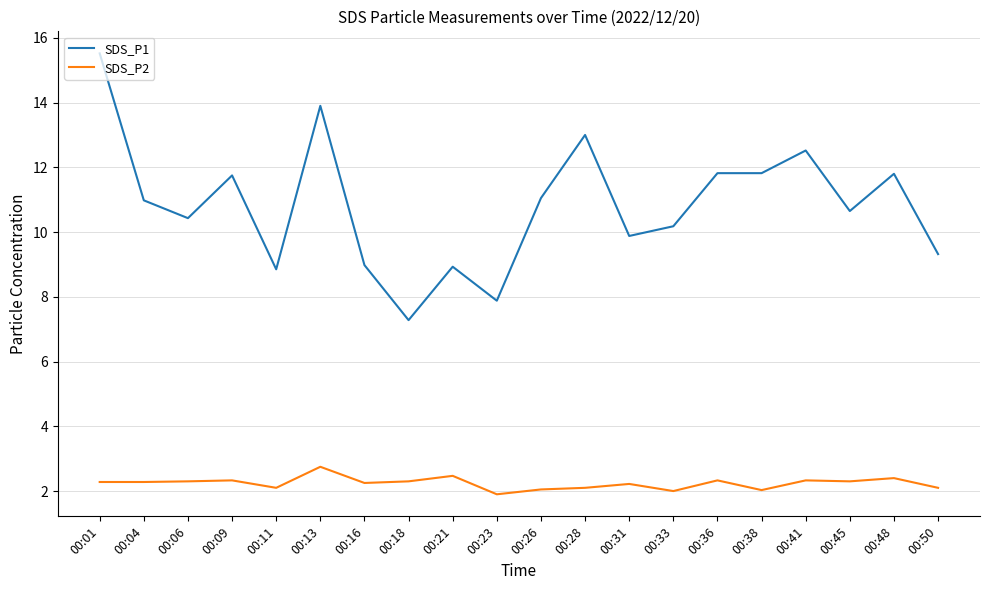

How many lines are shown in the chart?

2